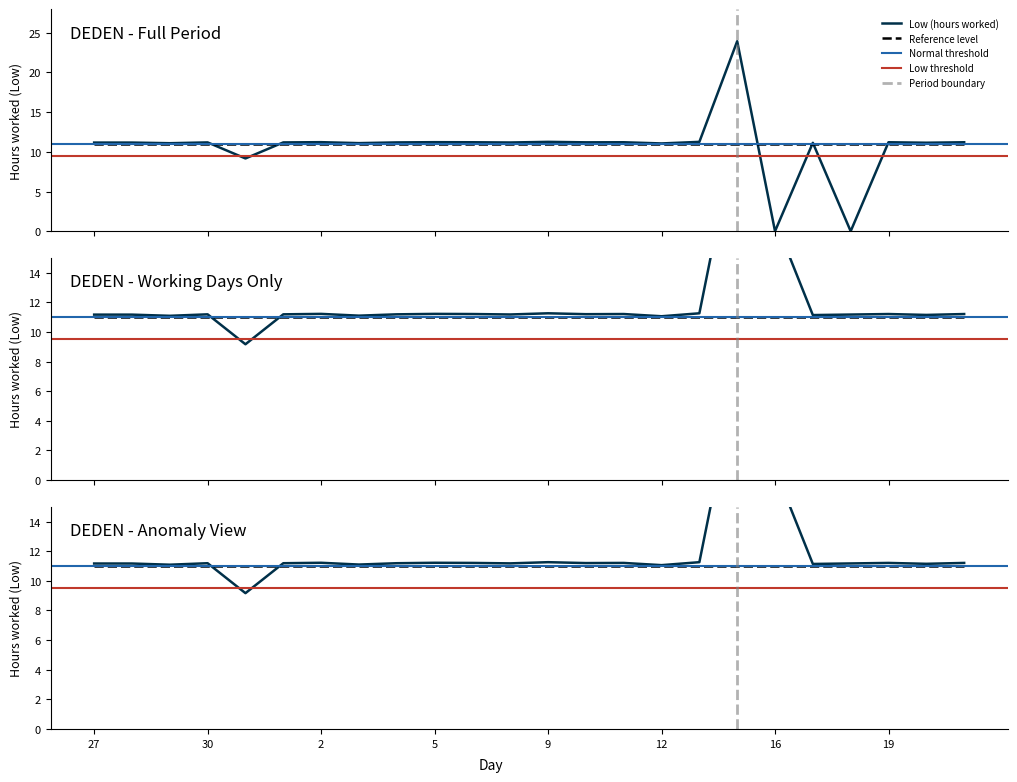

How many times do Low (hours worked) and Reference level cross each other?

6